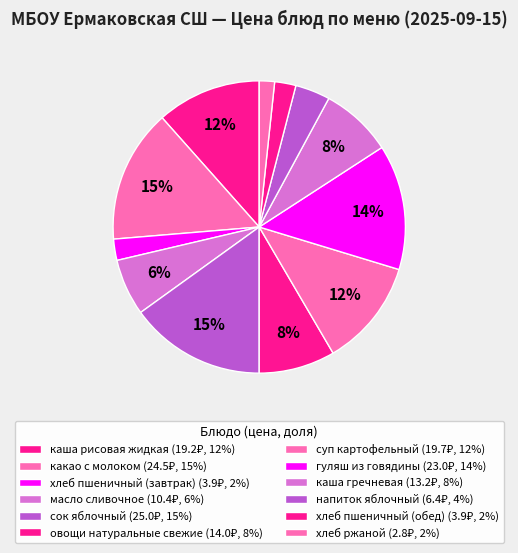

What is the largest slice in the pie chart?

сок яблочный